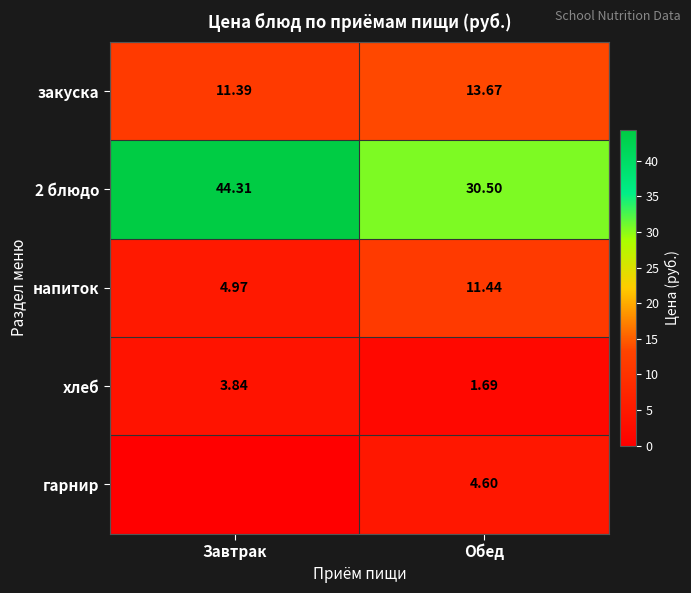

What is the sum of all закуска values?

25.1